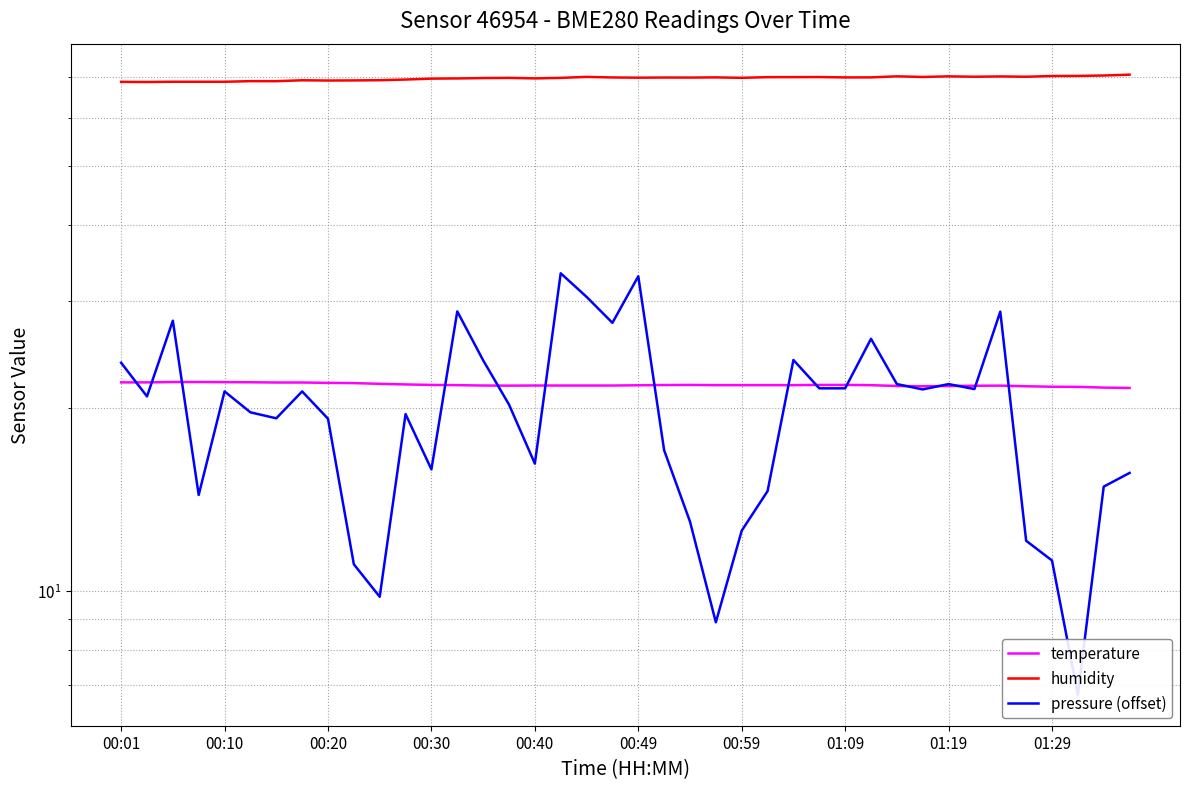

In humidity, how many points are higher than both neighbors (excluding endpoints)?

10